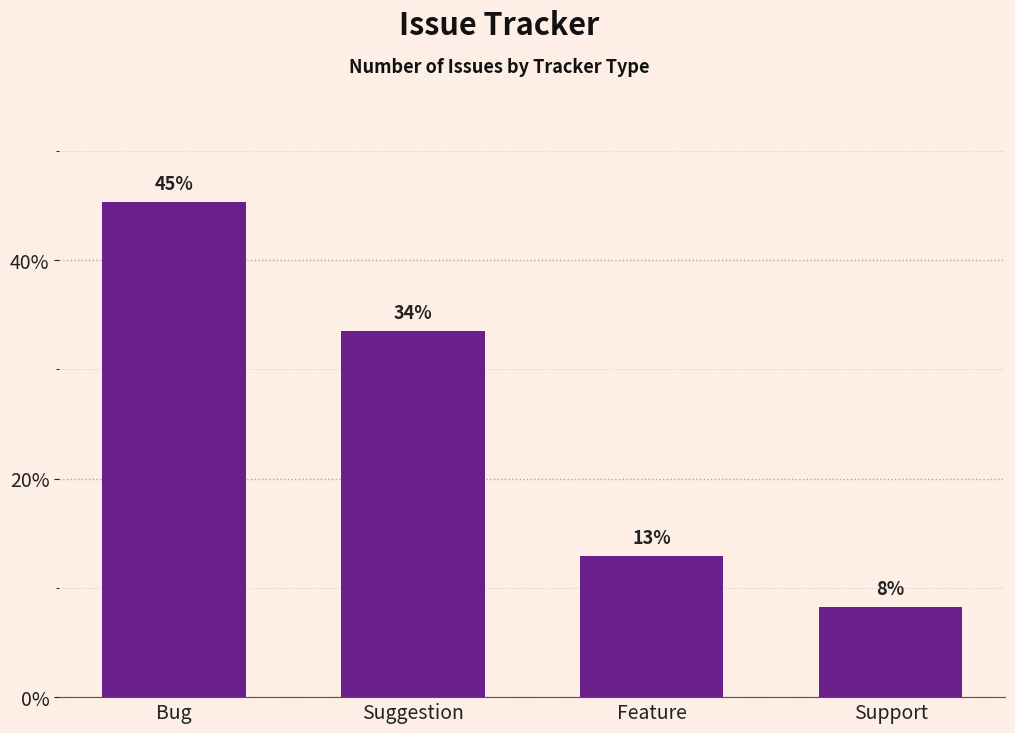

What is the sum of the values at Suggestion and Support?

41.8